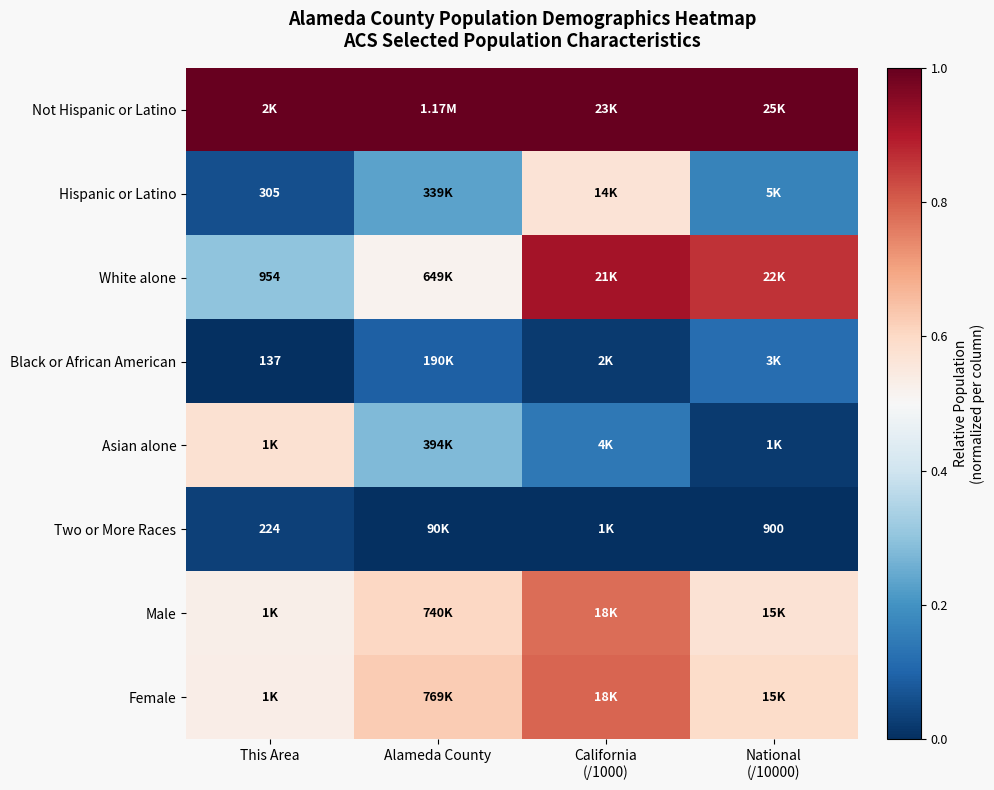

What is the difference between the highest and lowest values at National
(/10000)?

1.0